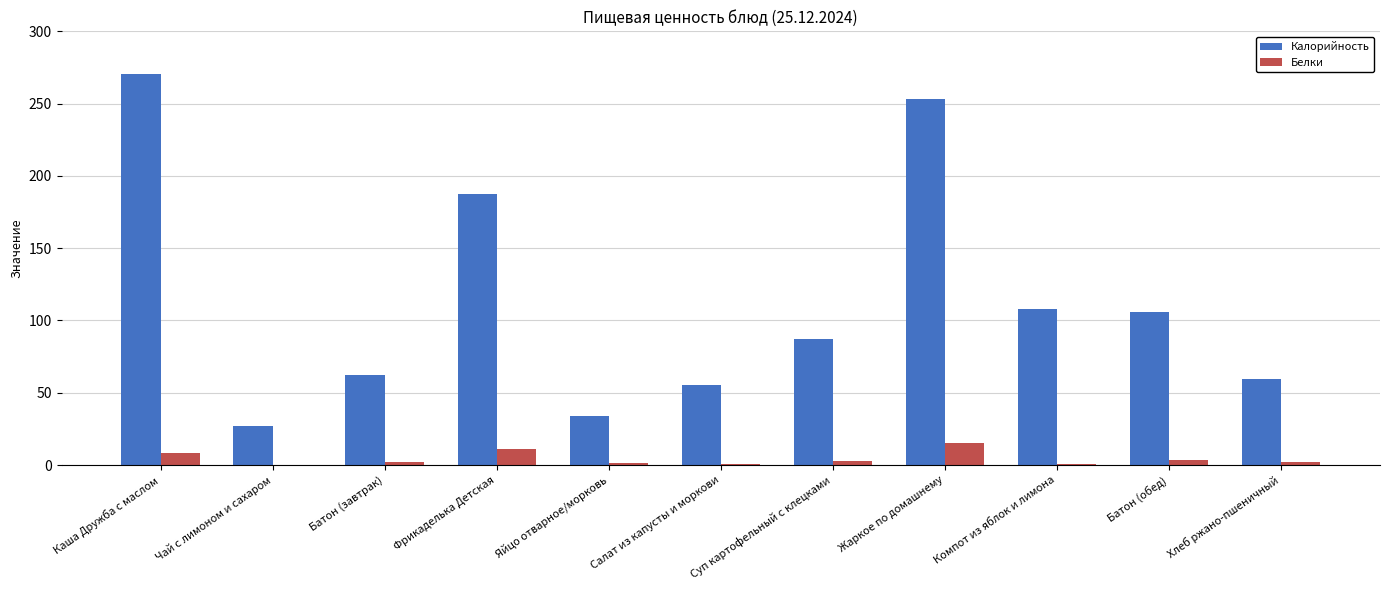

What is the sum of all Белки values?

47.2